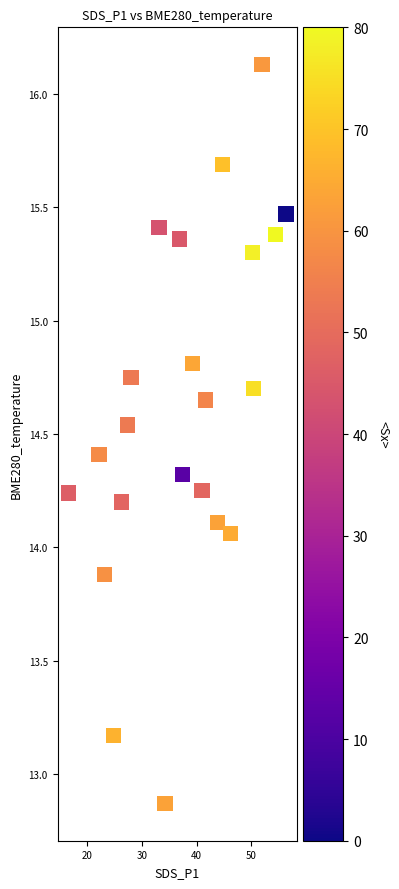

What is the range of X values (max minus min)?

39.9